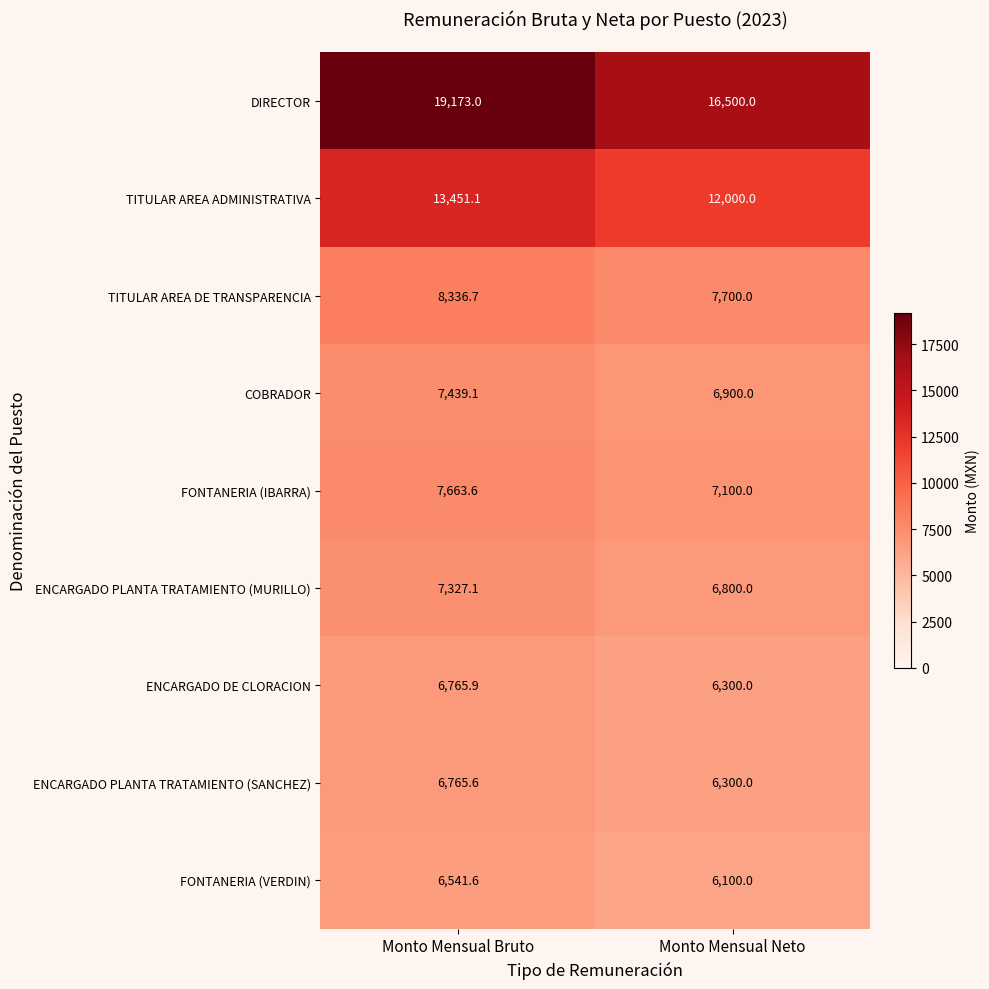

The value of ENCARGADO PLANTA TRATAMIENTO (SANCHEZ) at Monto Mensual Bruto is 4340.5. True or false?

False